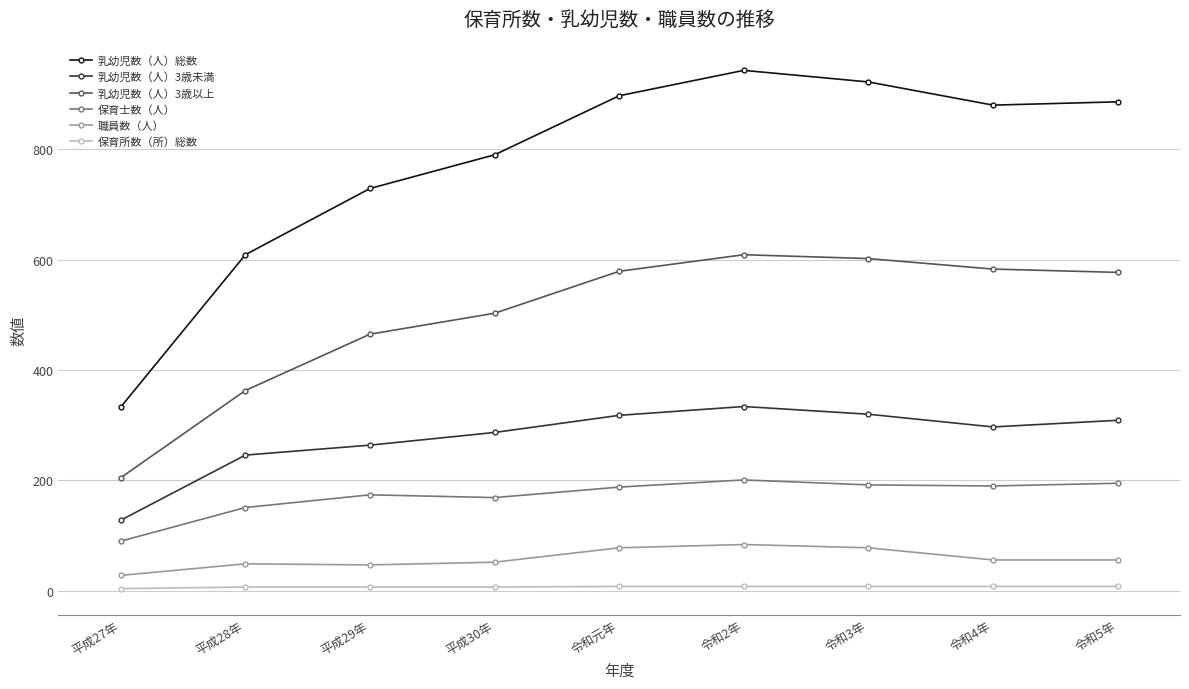

Where is 乳幼児数（人）3歳未満 nearest to the value 231?

平成28年